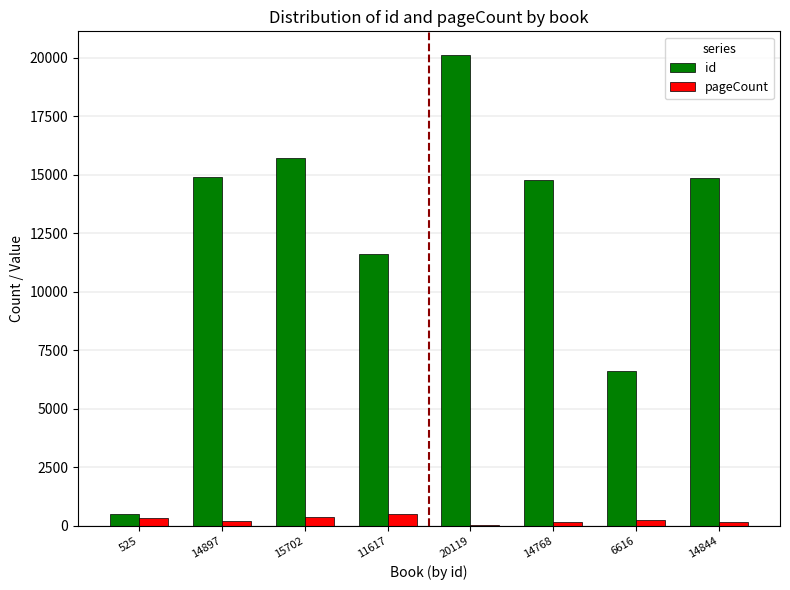

Is it true that pageCount equals 56 at 20119?

True